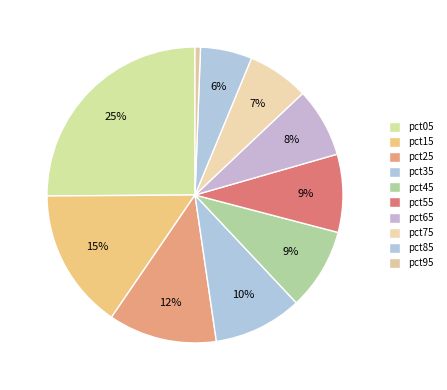

To the nearest percent, what percentage of the pie is pct95?

1%